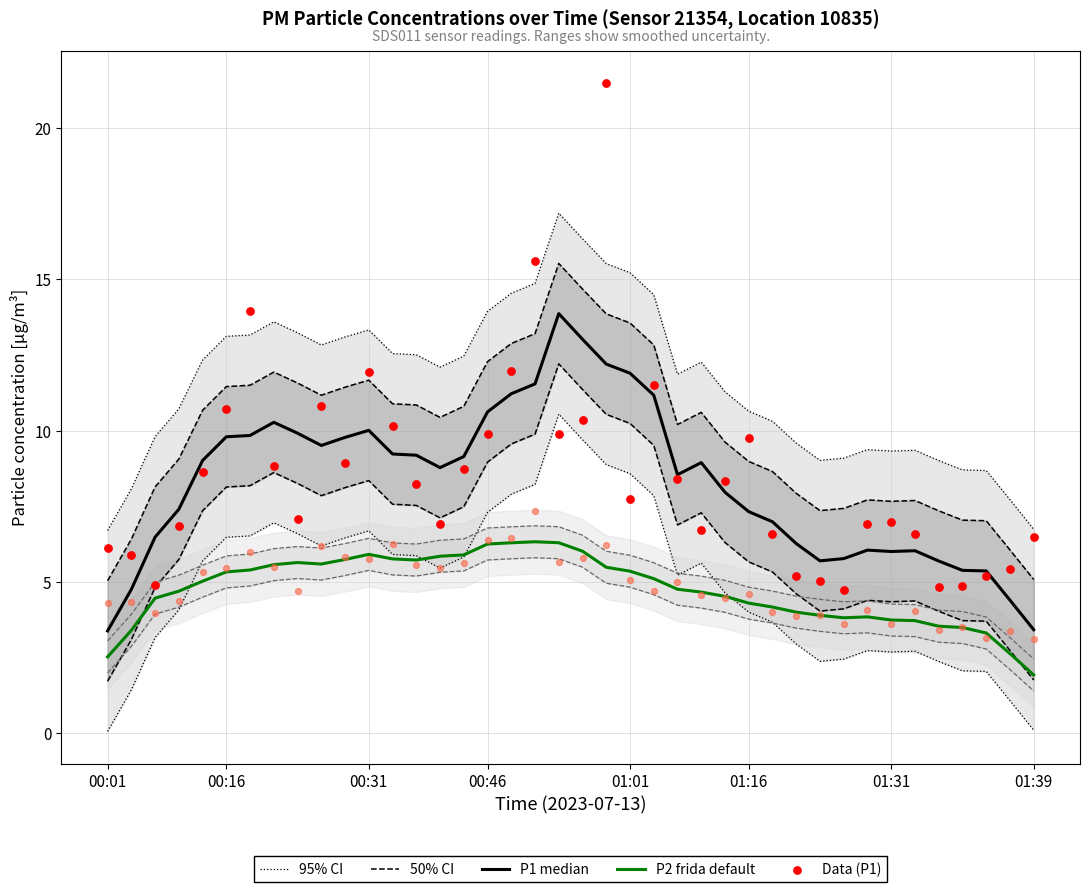

Which series contains the highest Y value?

Data (P1)